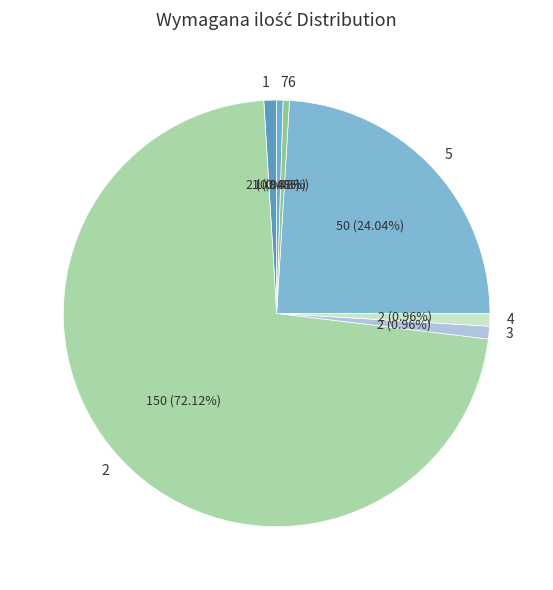

What percentage is the 4 slice, to the nearest percent?

1%